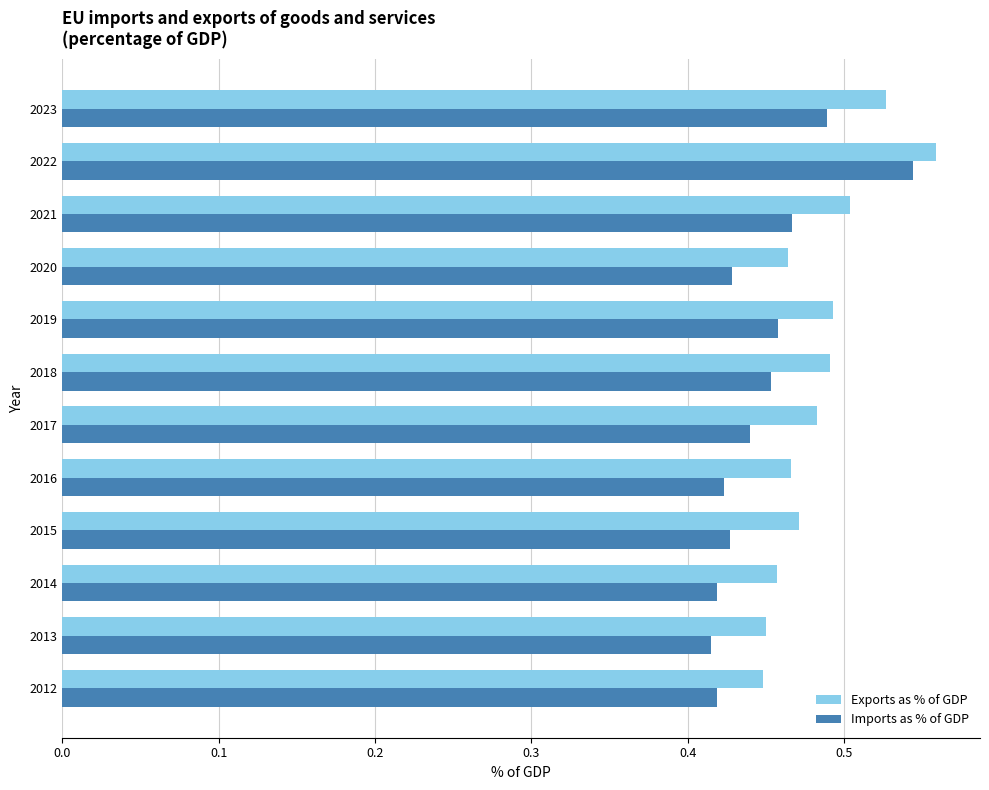

Which series has the largest total across all categories?

Exports as % of GDP